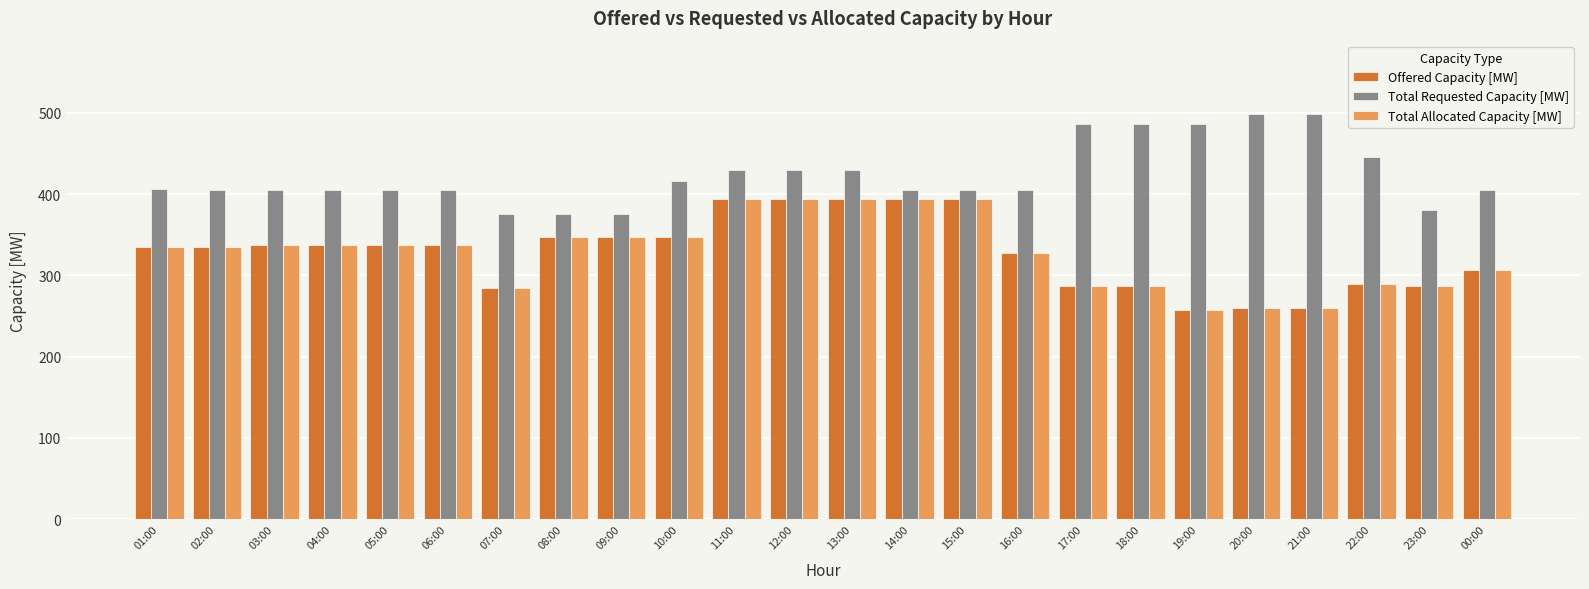

Is it true that Total Requested Capacity [MW] equals 183 at 16:00?

False